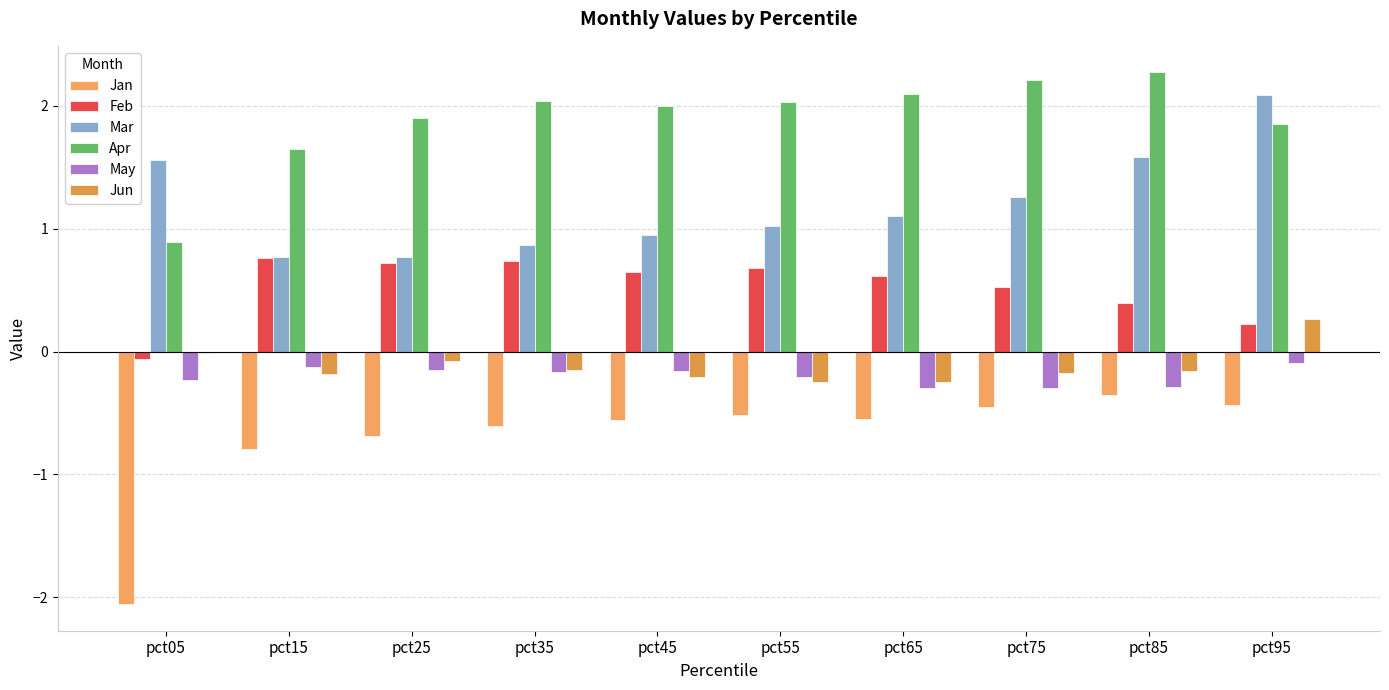

Where does the Apr series first go above 2?

pct35